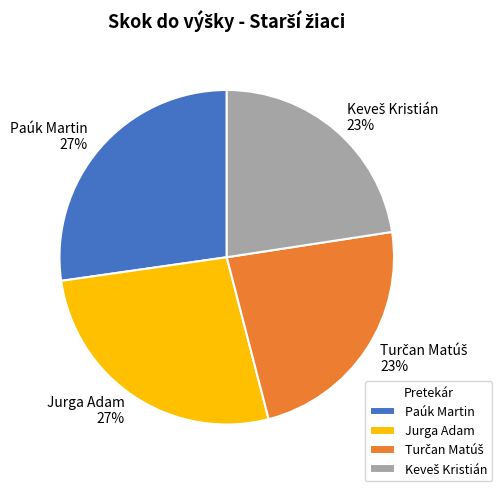

To the nearest percent, what percentage of the pie is Jurga Adam?

27%